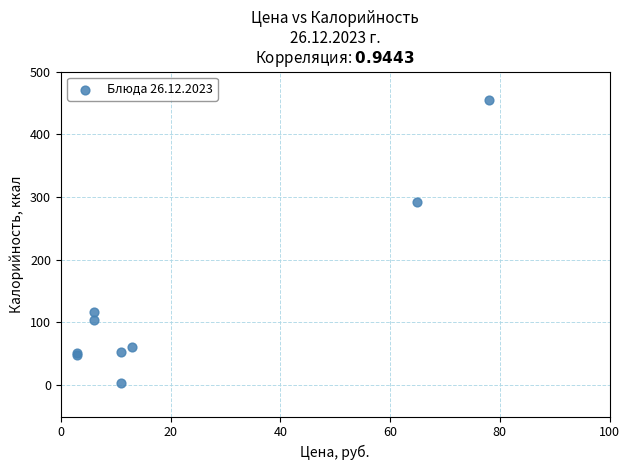

What Y value in the scatter plot is closest to 229?

292